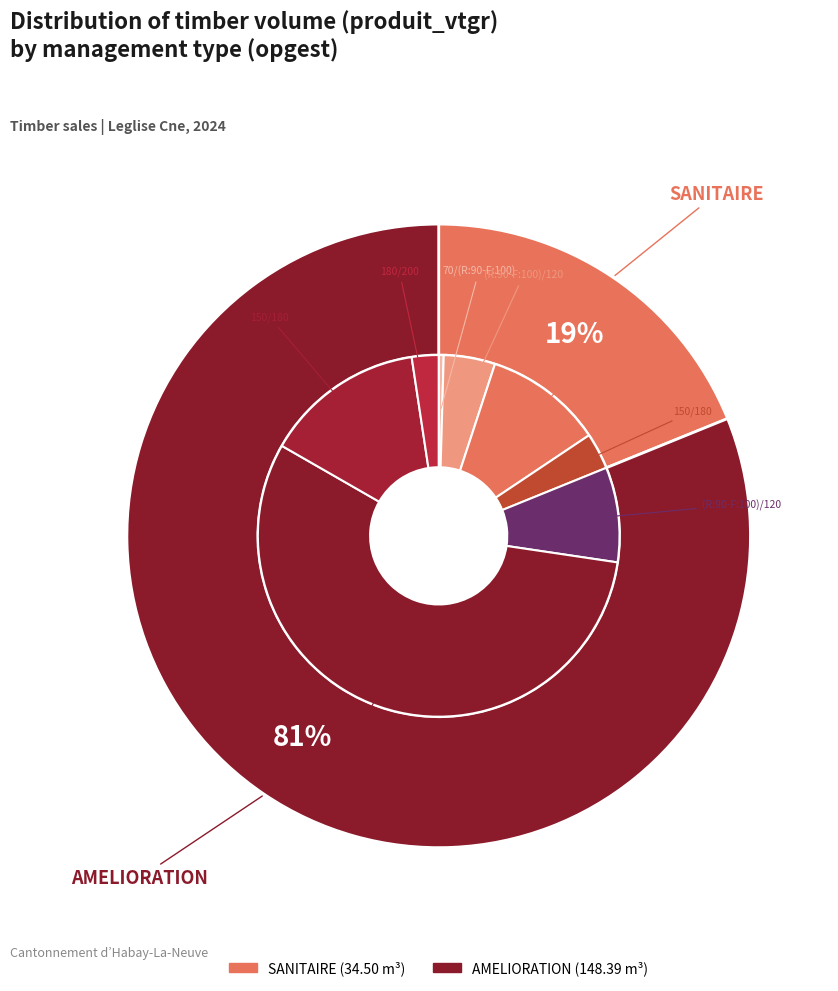

How many slices are in this pie chart?

4